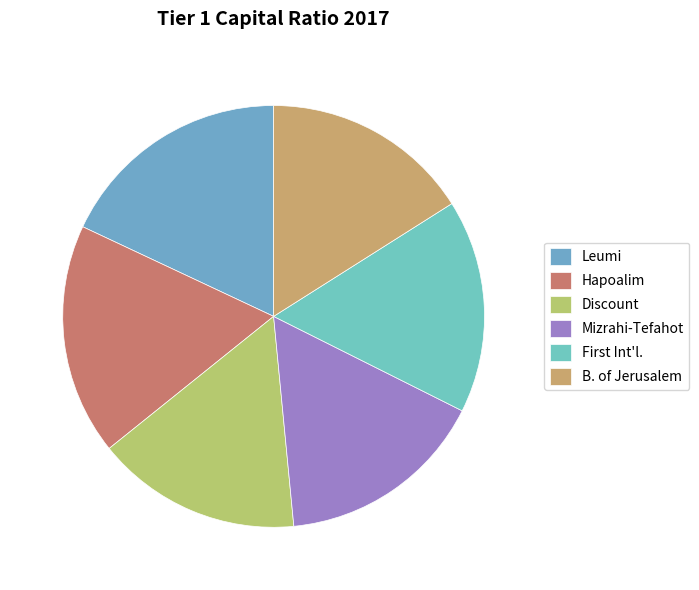

To the nearest percent, what percentage of the pie is B. of Jerusalem?

16%